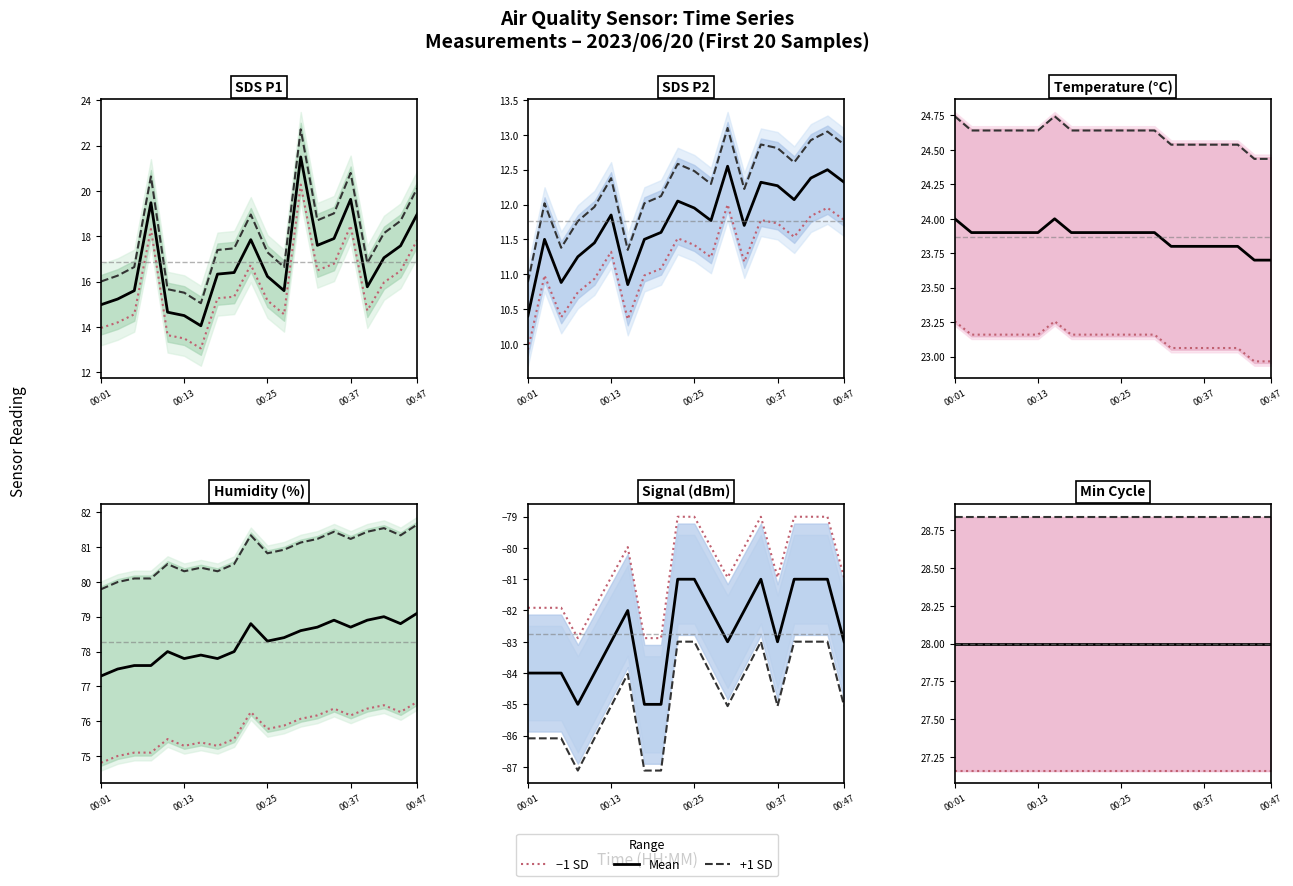

Which series has the largest total across all categories?

Humidity